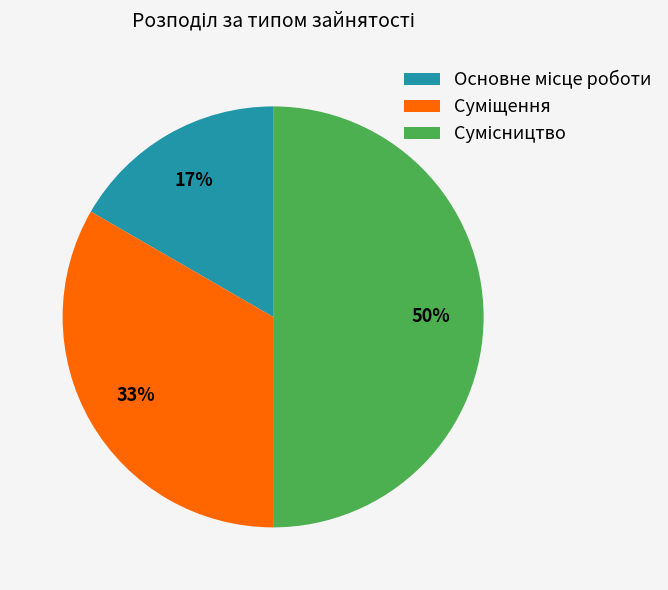

To the nearest percent, what is the average slice percentage?

33%